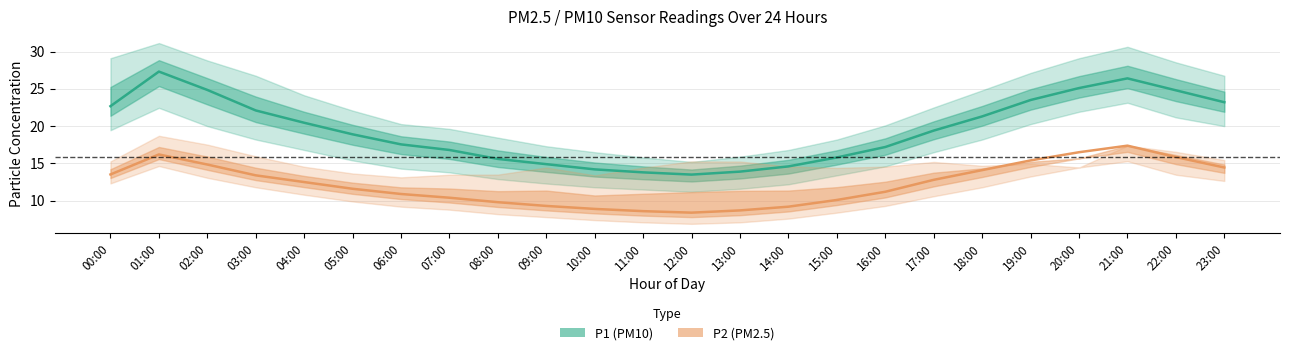

What are all the series names shown in the legend?

P1 (PM10), P2 (PM2.5)